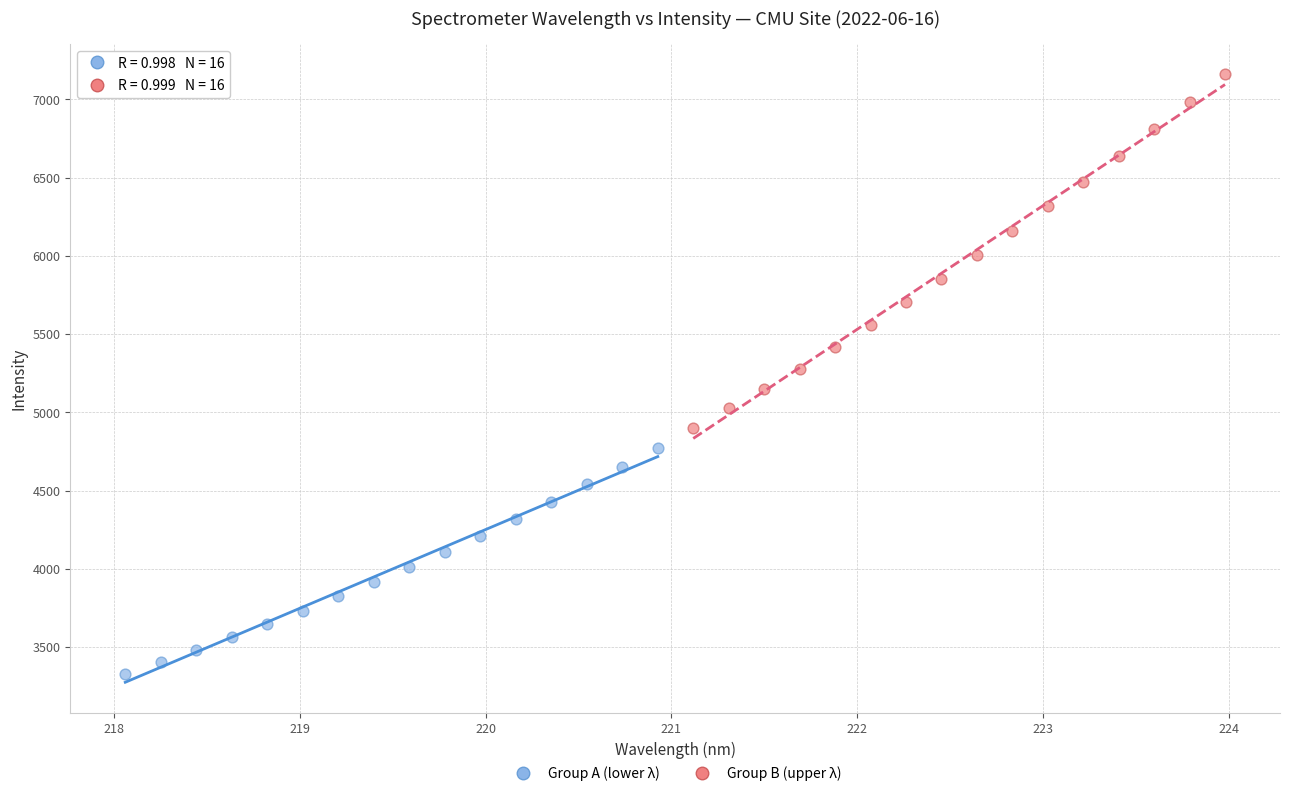

Which series has the widest spread of Y values?

Group B (upper λ)